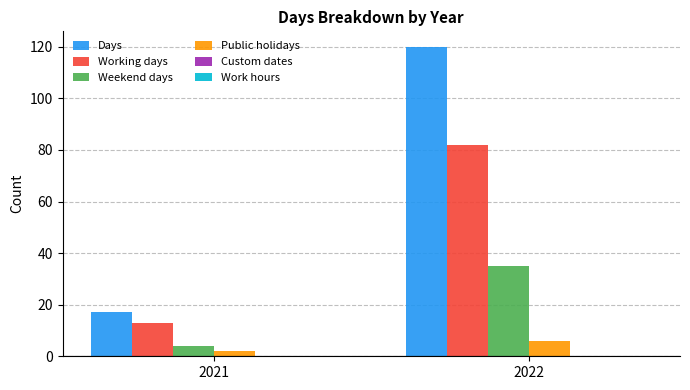

Reading left to right, extract all data points from this chart.

Days: 17	120
Working days: 13	82
Weekend days: 4	35
Public holidays: 2	6